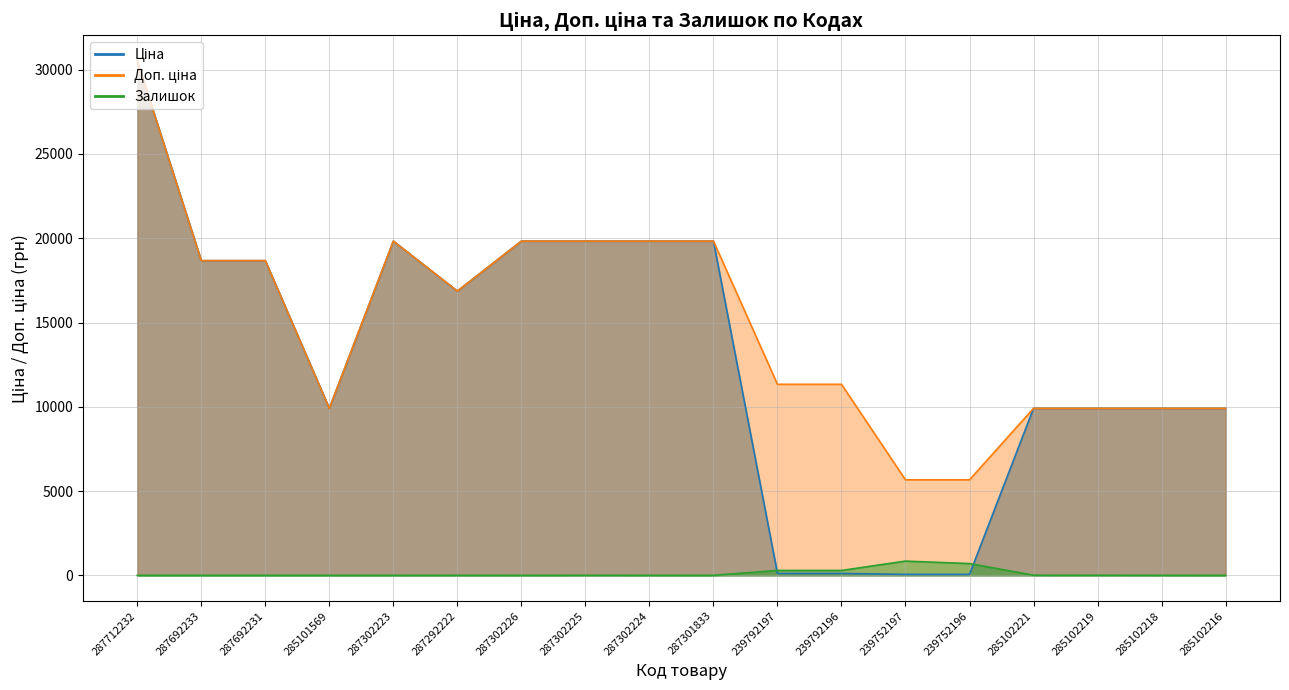

At which label does Залишок reach its peak?

239752197